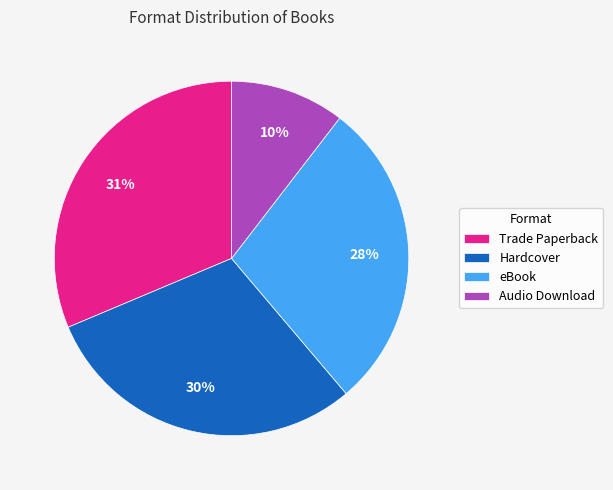

To the nearest percent, what portion does Audio Download represent?

10%